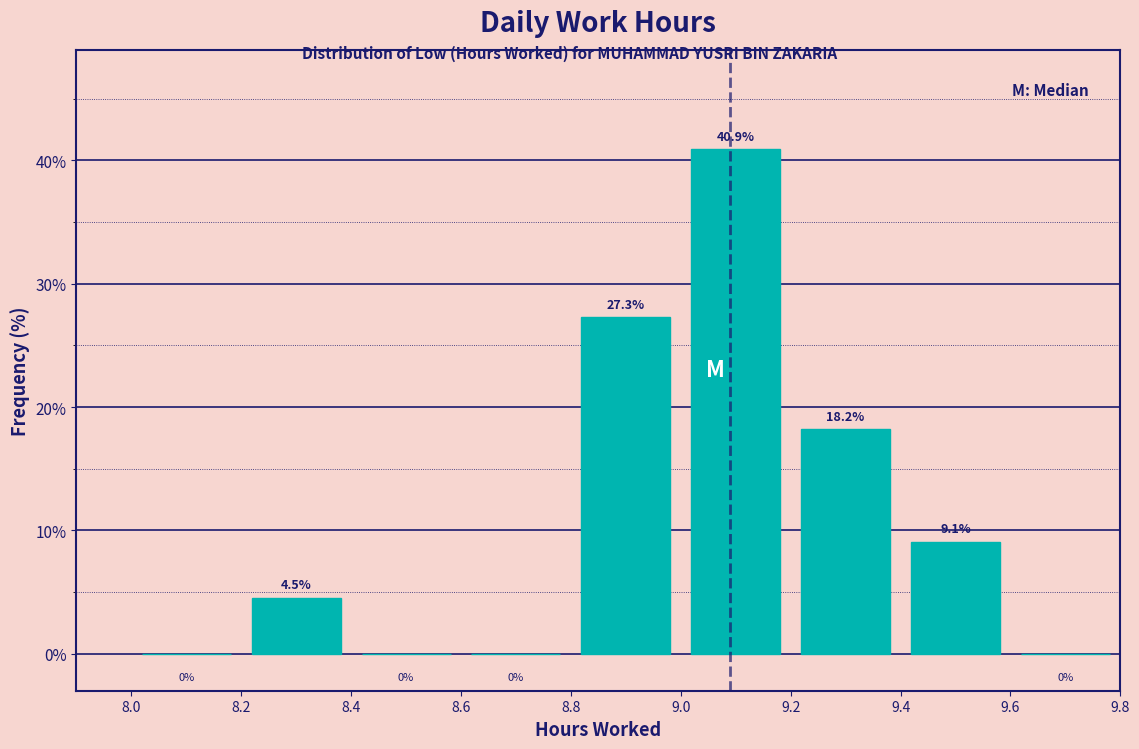

Reading left to right, list every bar in this chart as the range it spans on the x-axis followed by its height.

8.0 to 8.2: 0.0
8.2 to 8.4: 4.5
8.4 to 8.6: 0.0
8.6 to 8.8: 0.0
8.8 to 9.0: 27.3
9.0 to 9.2: 40.9
9.2 to 9.4: 18.2
9.4 to 9.6: 9.1
9.6 to 9.8: 0.0